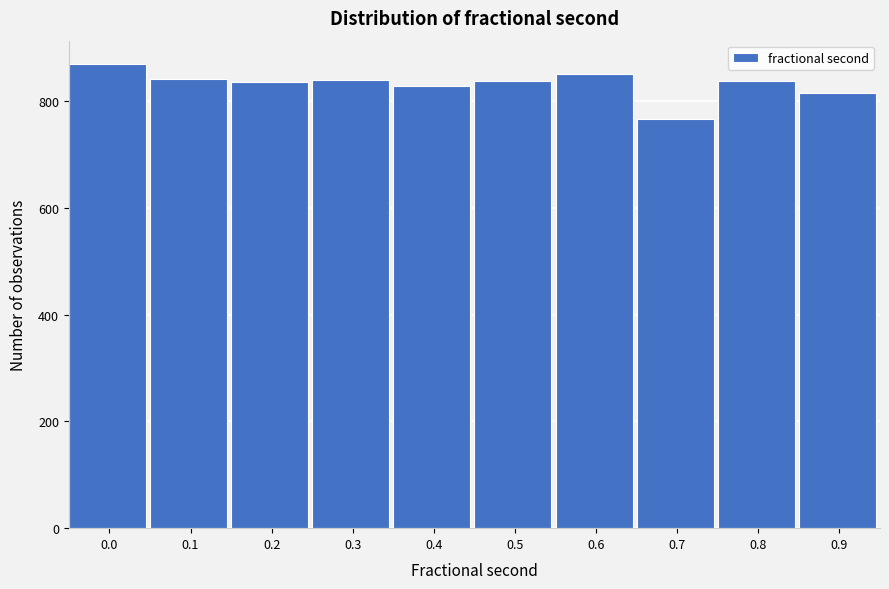

What value does the data have at 0.4, to the nearest 5?

830